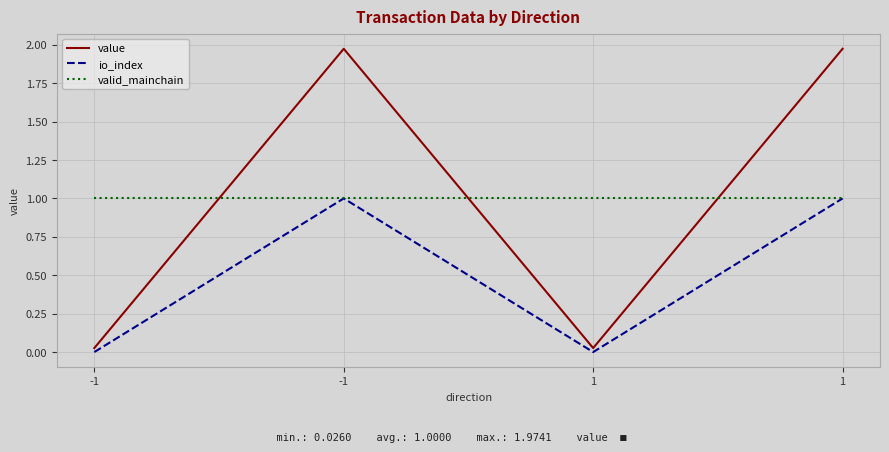

What is the average value of the io_index series?

0.5